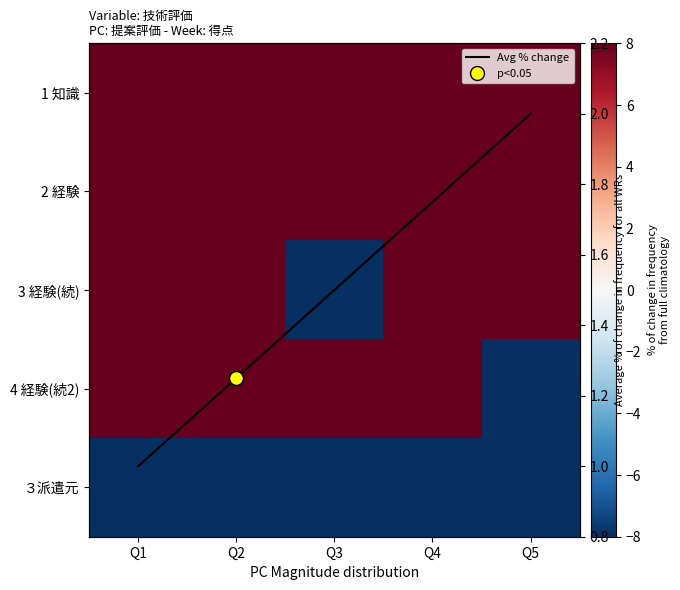

Which series has the largest total across all categories?

1 知識